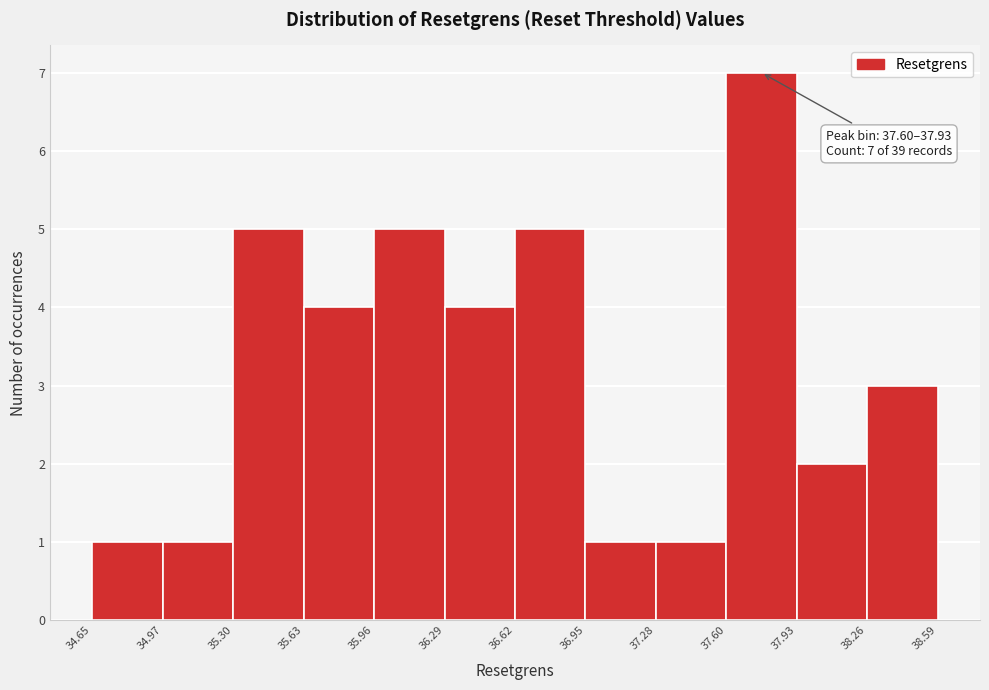

Which range on the x-axis has the tallest bar?

37.60 to 37.93